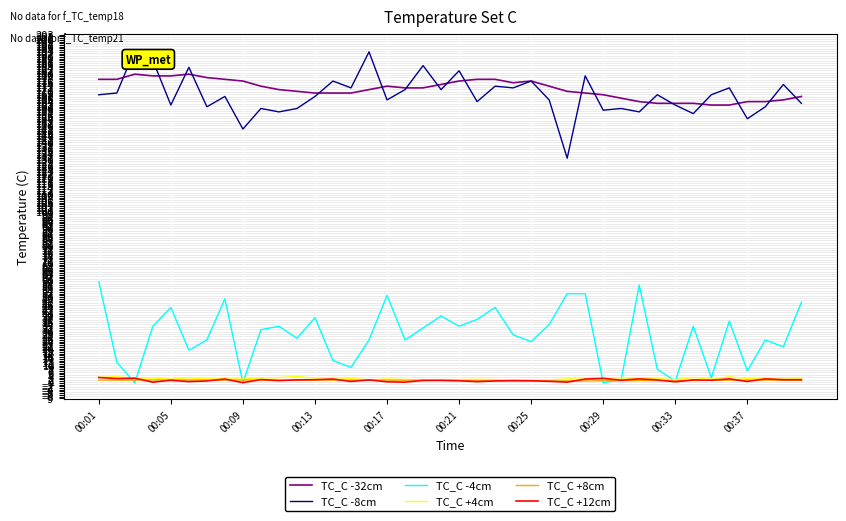

Which series has the largest range (max minus min)?

TC_C -8cm